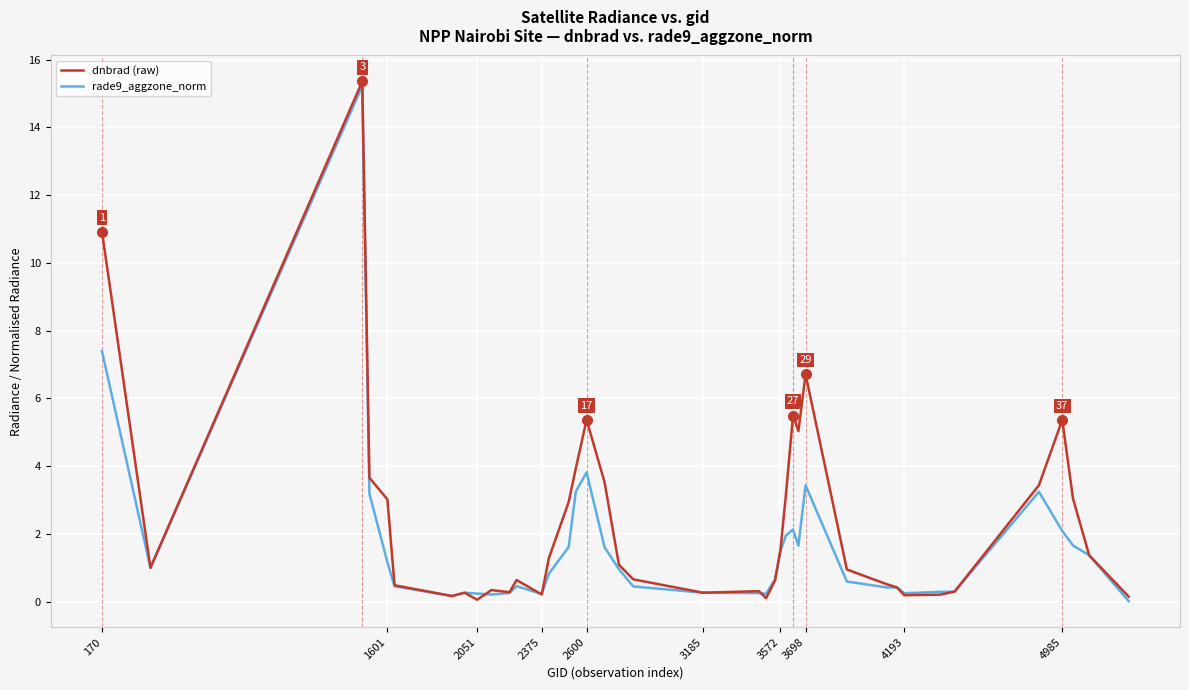

List the series in order of their overall mean, lowest first.

rade9_aggzone_norm, dnbrad (raw)